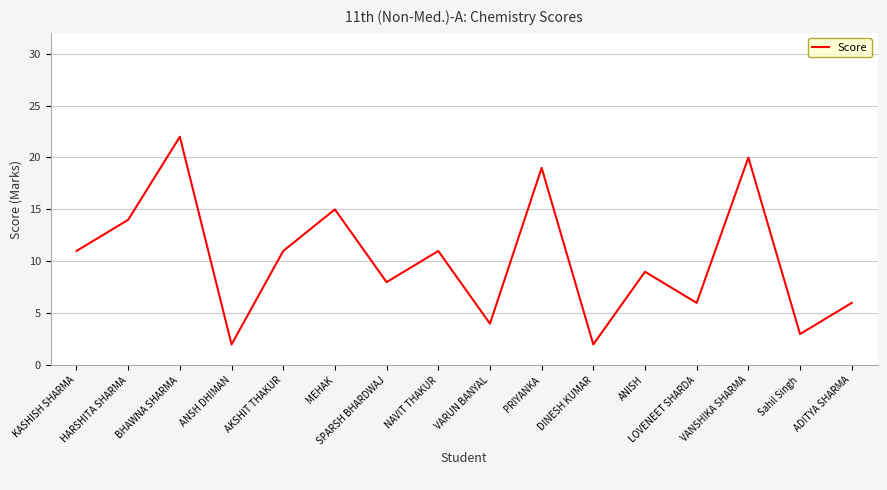

True or false: the data shows 2 at ADITYA SHARMA.

False